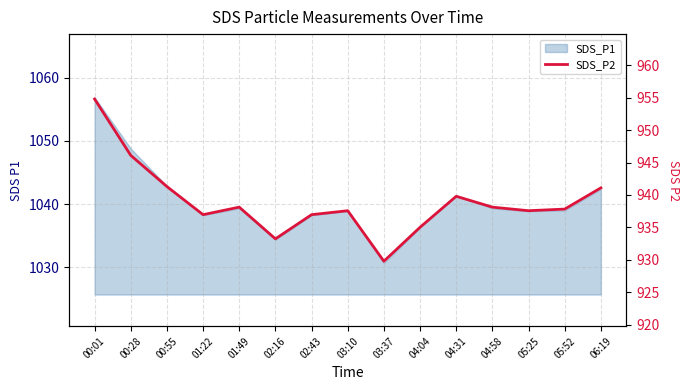

Reading left to right, transcribe all the data shown in this chart.

00:01=954.8	00:28=946.1	00:55=941.3	01:22=937.0	01:49=938.1	02:16=933.2	02:43=937.0	03:10=937.6	03:37=929.8	04:04=935.0	04:31=939.8	04:58=938.1	05:25=937.6	05:52=937.8	06:19=941.1